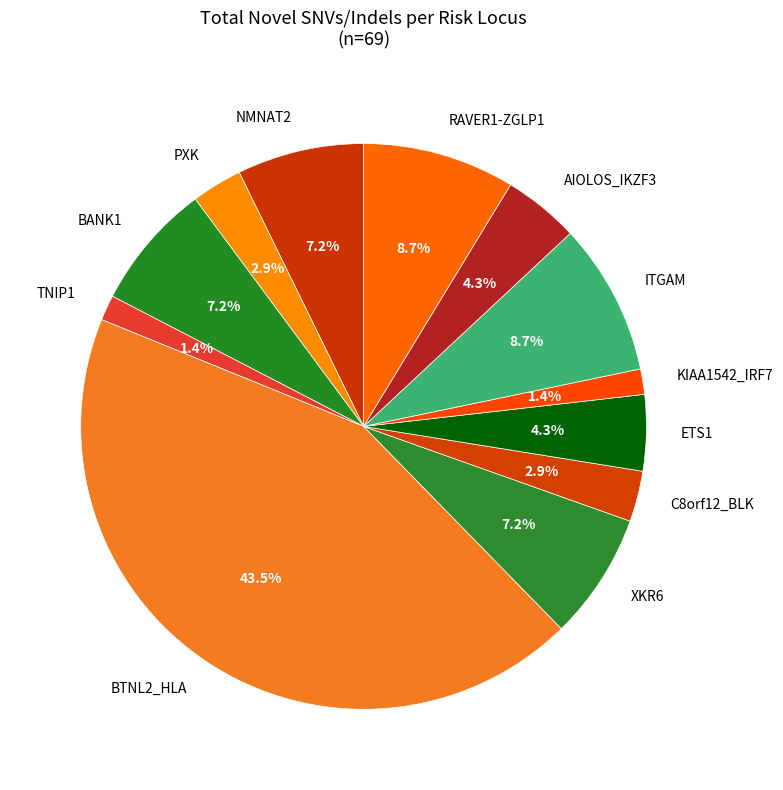

What portion of the pie excludes TNIP1?

98.6%